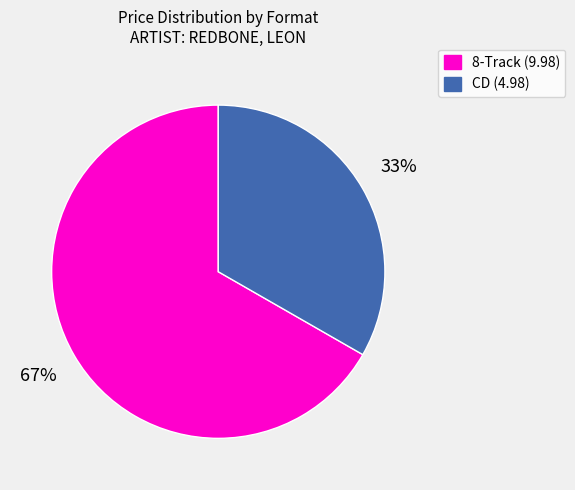

Combined, do 8-Track (9.98) and CD (4.98) account for over 50%?

Yes